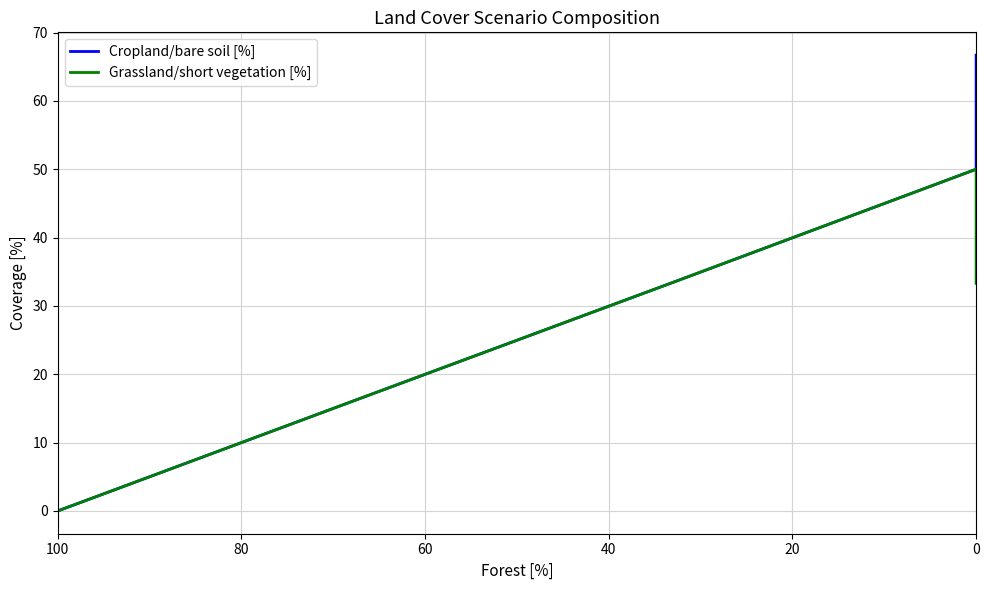

What is the greatest value displayed?

66.7